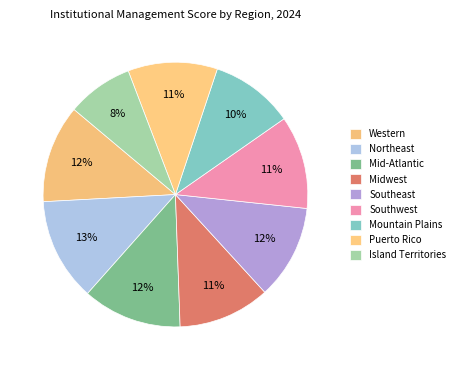

Is there any slice that represents more than half of the pie?

No